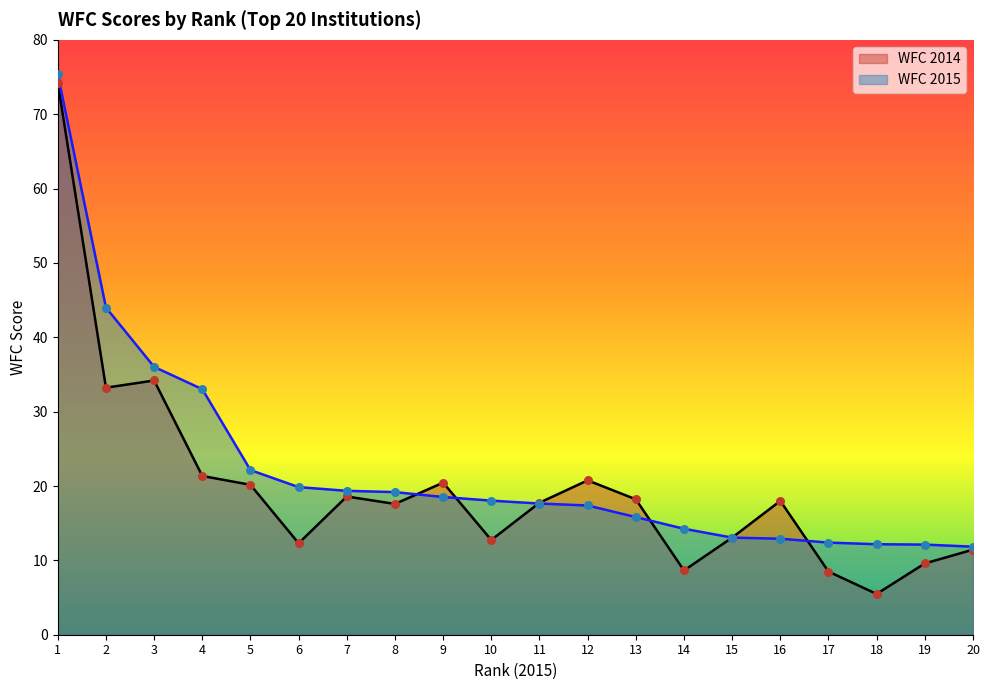

Which series has the largest total across all categories?

WFC 2015